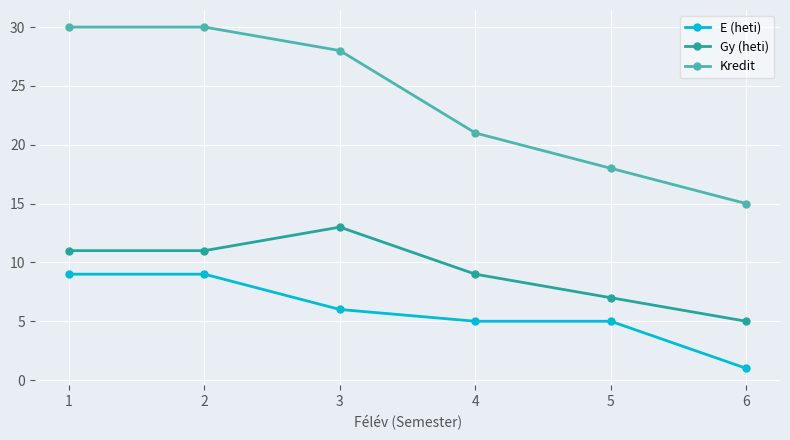

Which series changed the most between 1 and 5?

Kredit